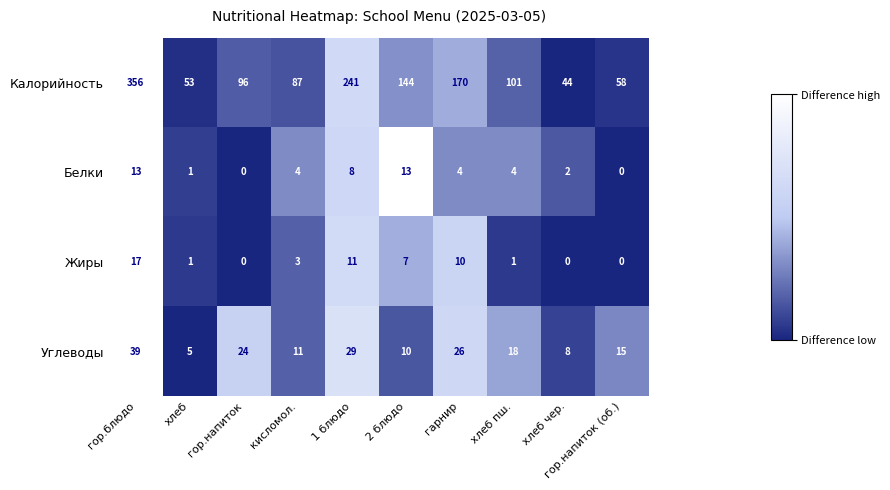

True or false: Углеводы has a value of 59 at гор.блюдо.

False